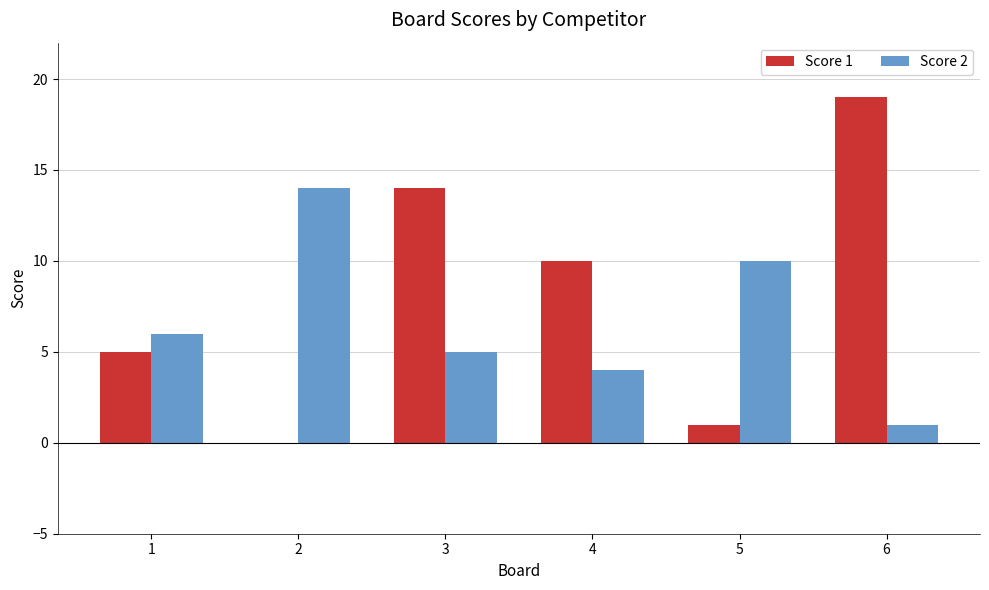

The Score 2 series shows 3 at 1. True or false?

False